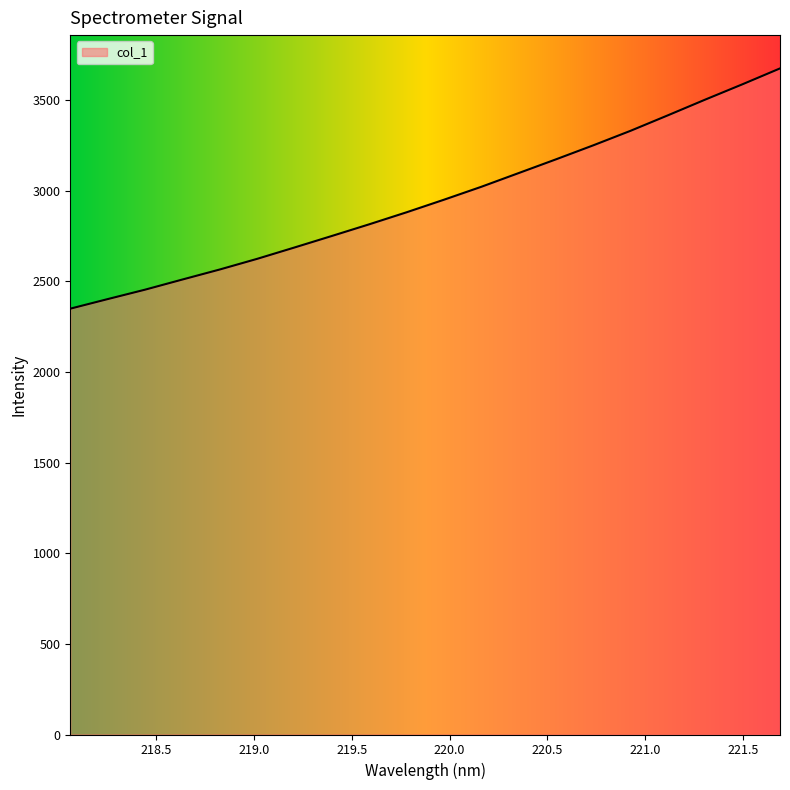

What is the difference between the maximum and minimum values?

1325.2